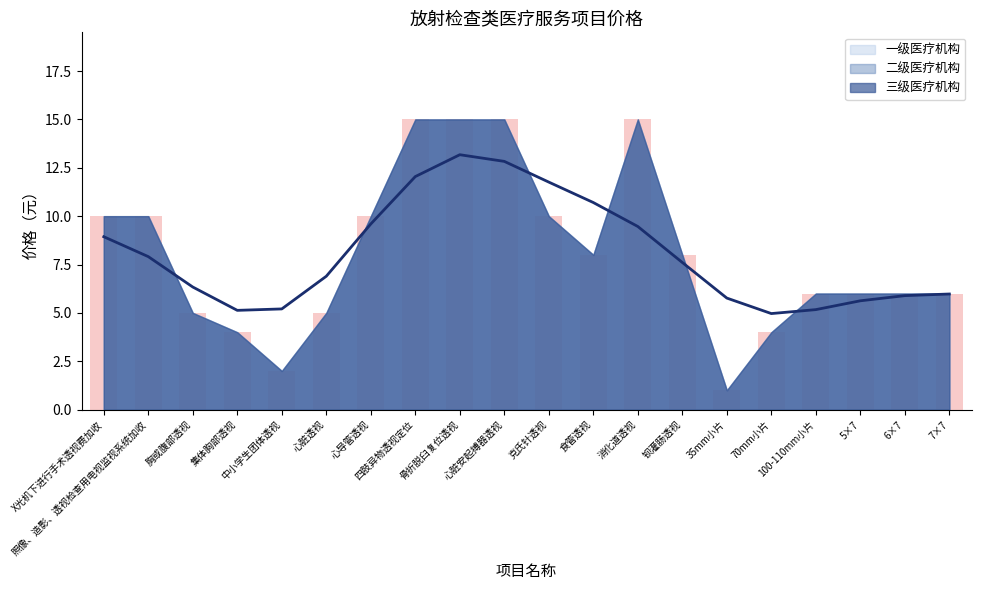

Rank the series by their maximum value, from highest to lowest.

一级医疗机构, 二级医疗机构, 三级医疗机构